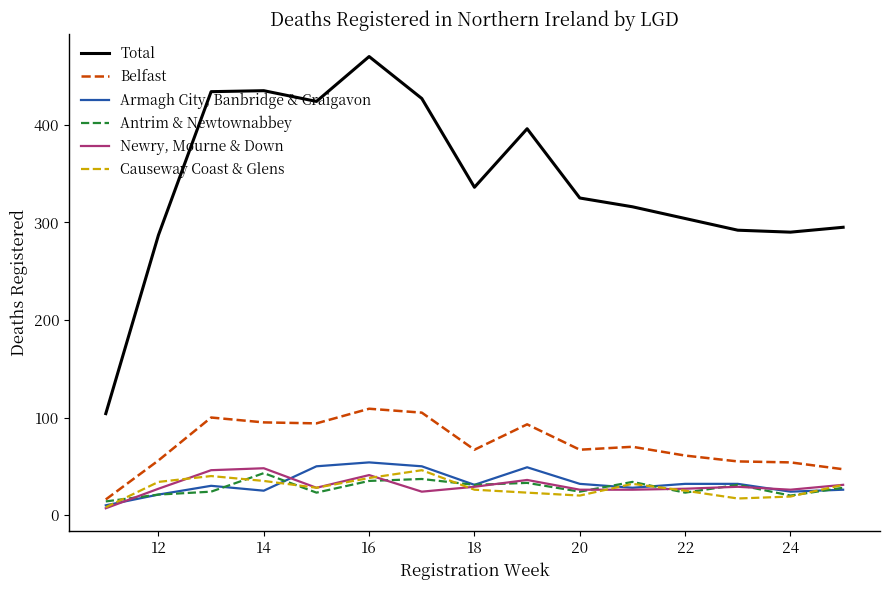

True or false: Newry, Mourne & Down has more than 0 points higher than both neighbors.

True